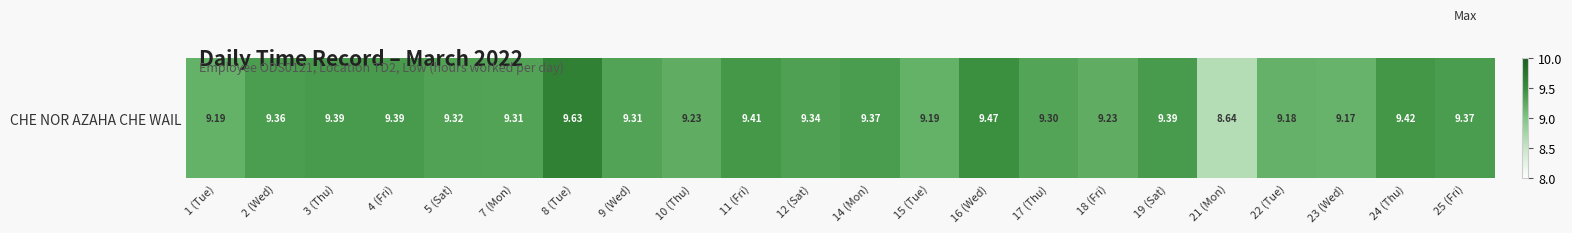

What value does the data have at 18 (Fri)?

9.2